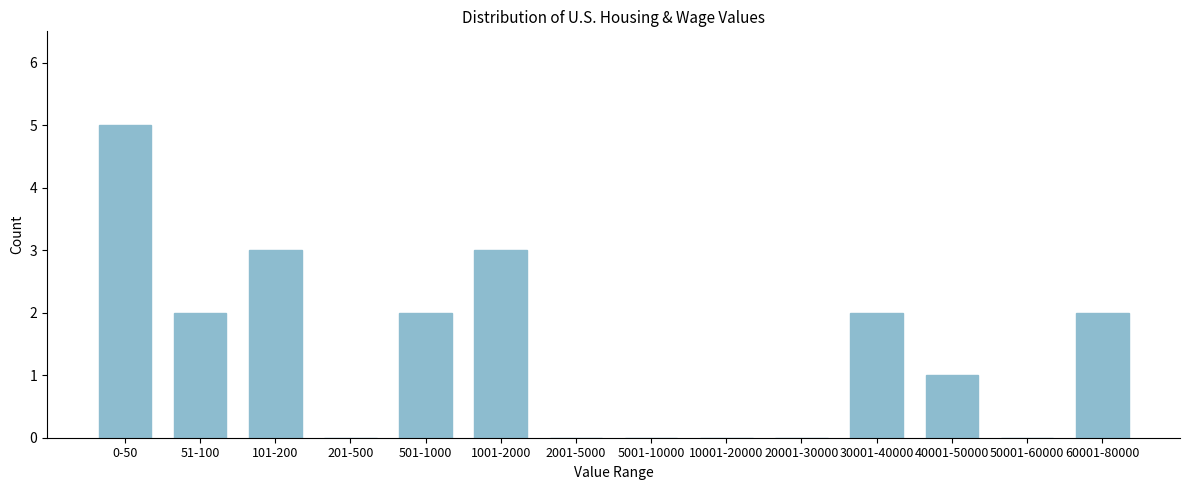

Reading left to right, extract all data points from this chart.

0-50=5	51-100=2	101-200=3	201-500=0	501-1000=2	1001-2000=3	2001-5000=0	5001-10000=0	10001-20000=0	20001-30000=0	30001-40000=2	40001-50000=1	50001-60000=0	60001-80000=2